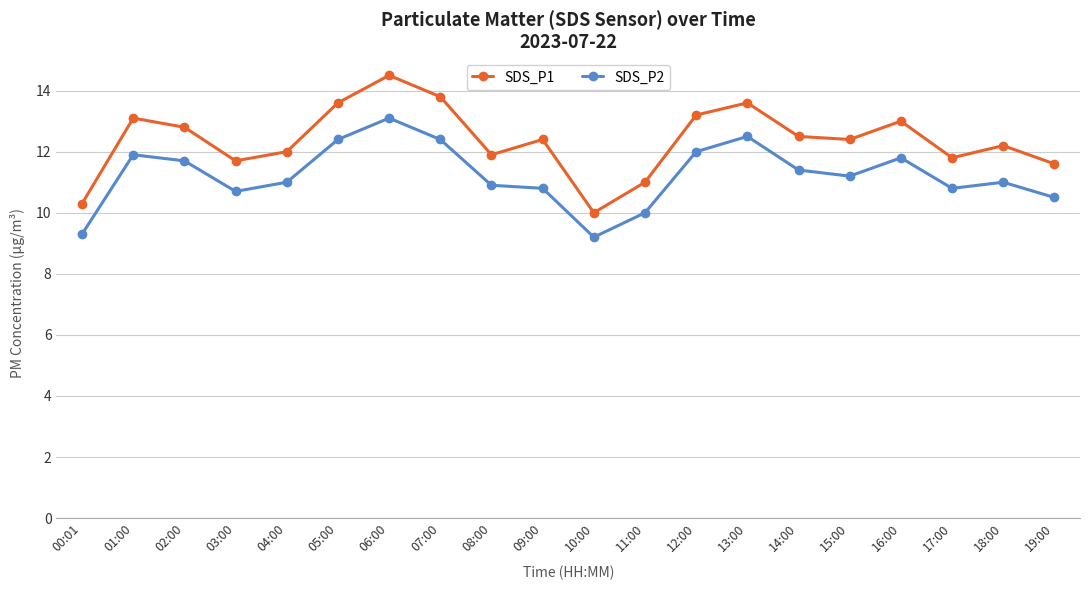

The value of SDS_P1 at 05:00 is 13.6. True or false?

True